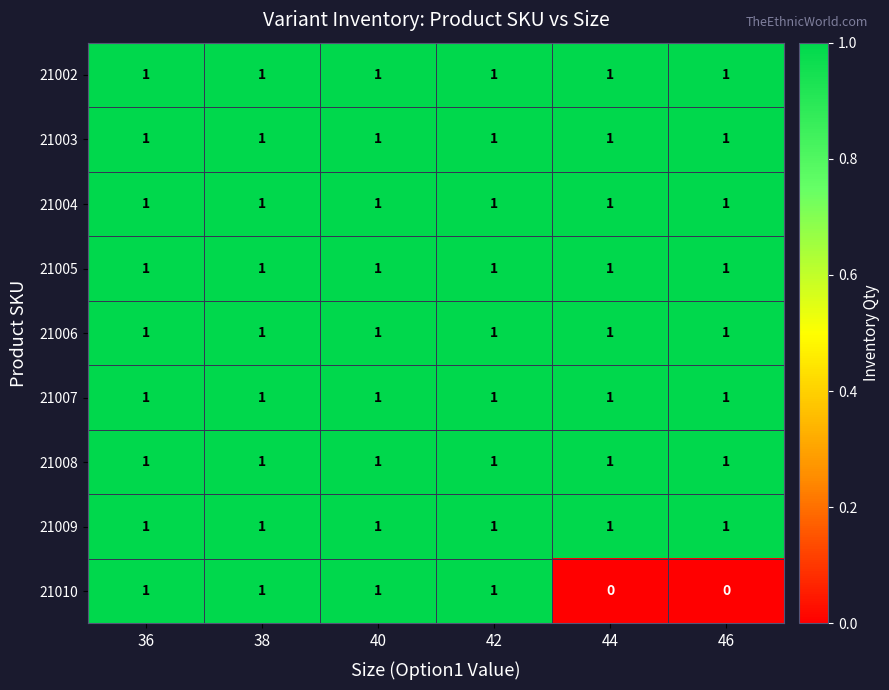

Between 40 and 46, which series saw the biggest shift?

21010